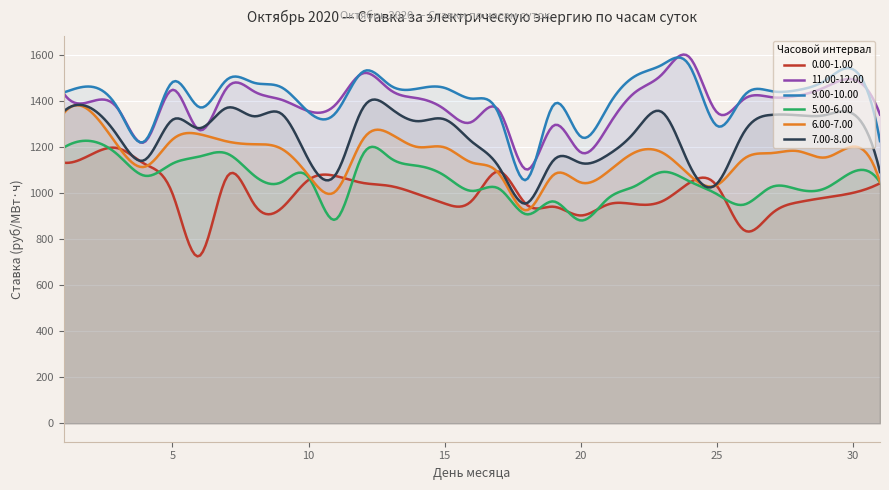

True or false: 0.00-1.00 and 9.00-10.00 cross at least once.

False